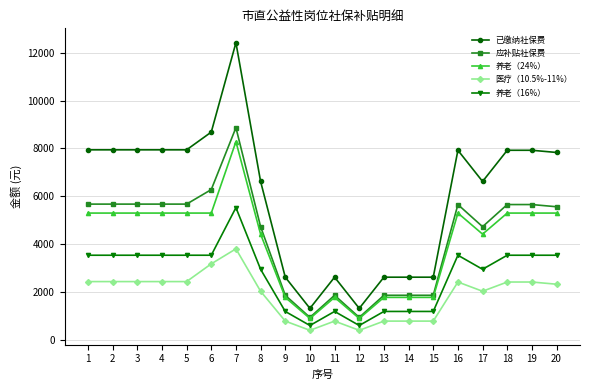

What is the sum of the 医疗（10.5%-11%） values at 11 and 8?

2793.0